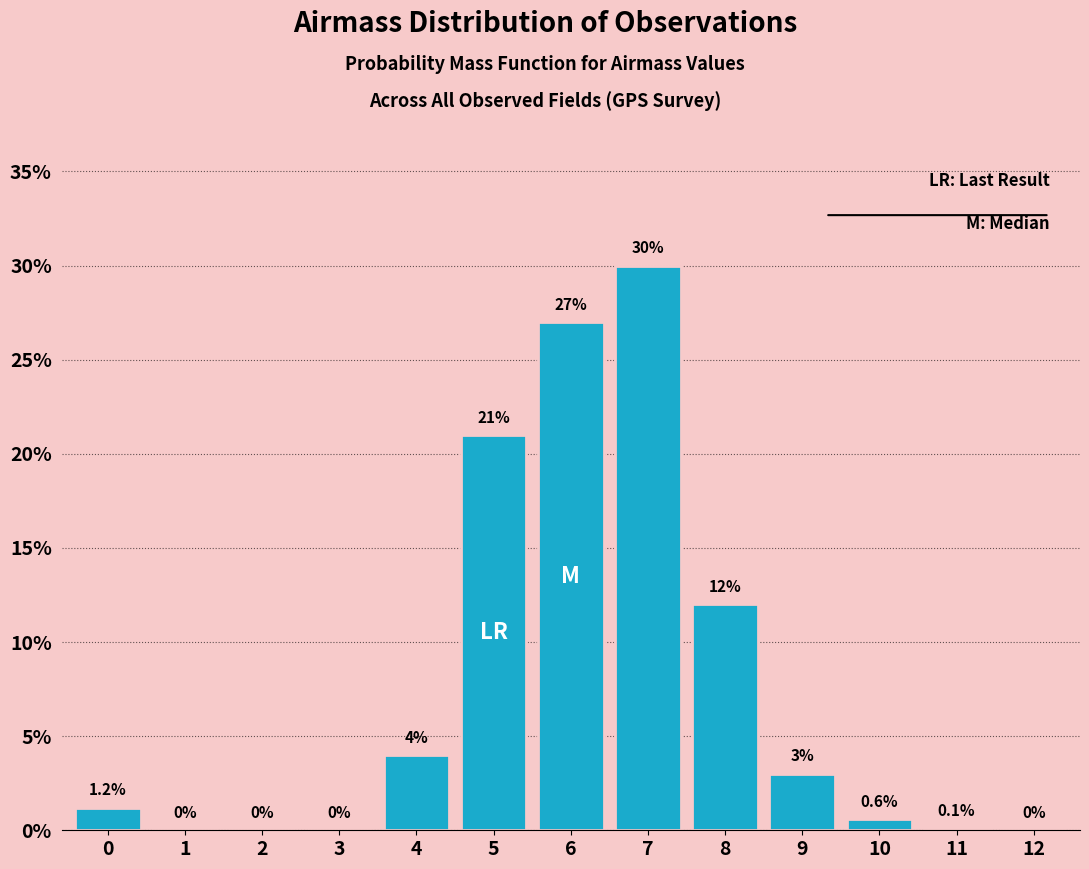

Are the bars horizontal?

No